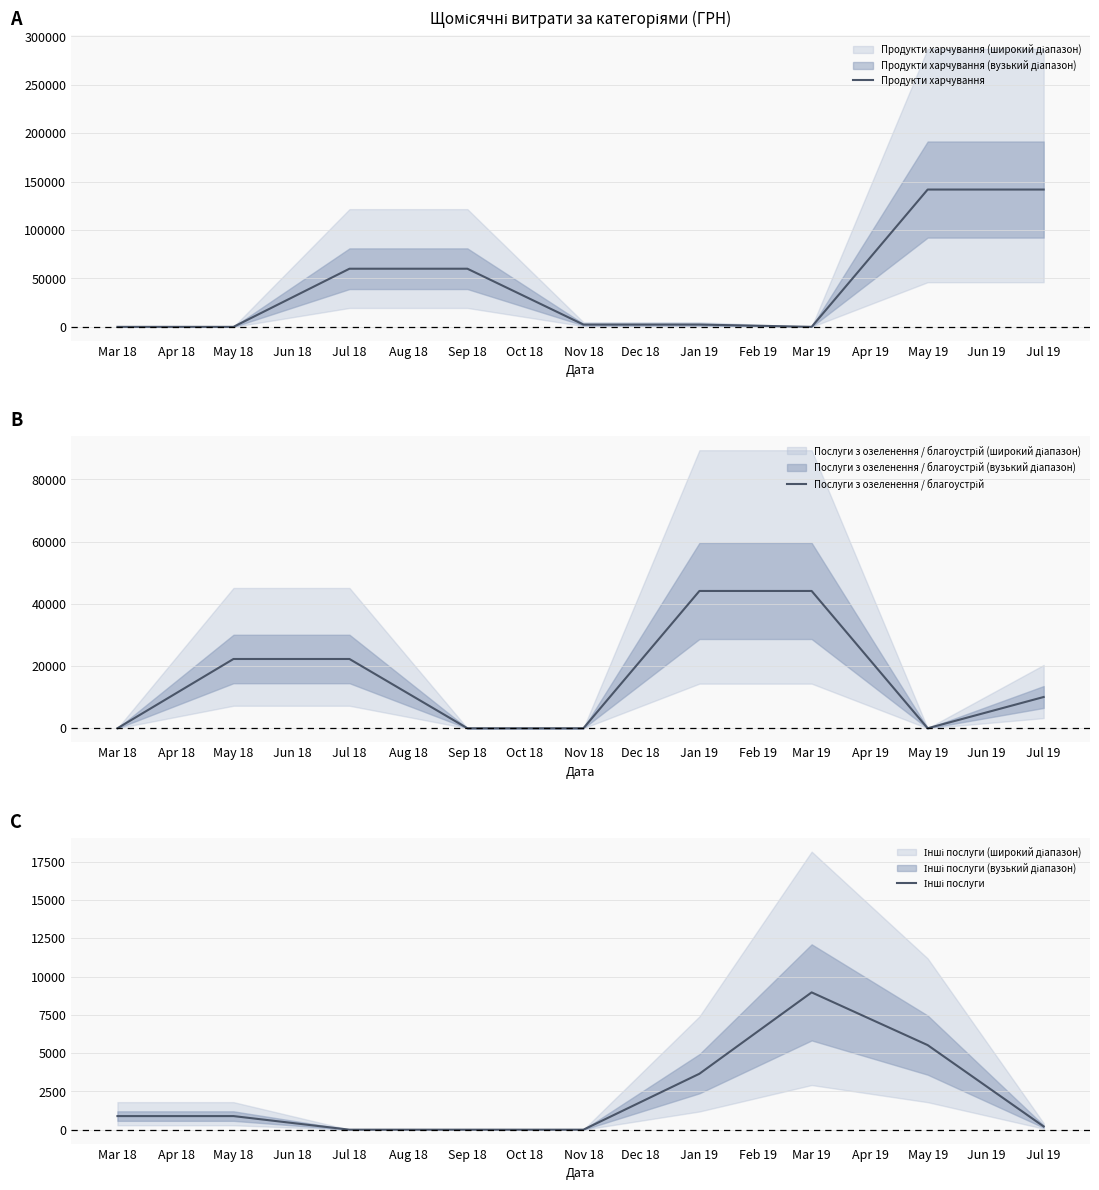

What is the maximum value for Продукти харчування?

141866.6